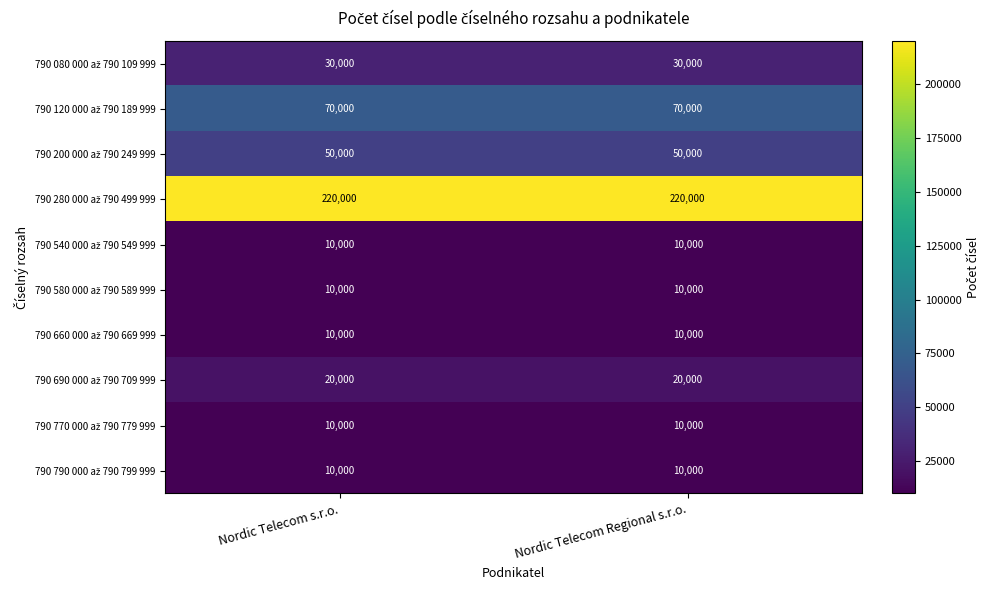

What is the greatest value displayed?

220000